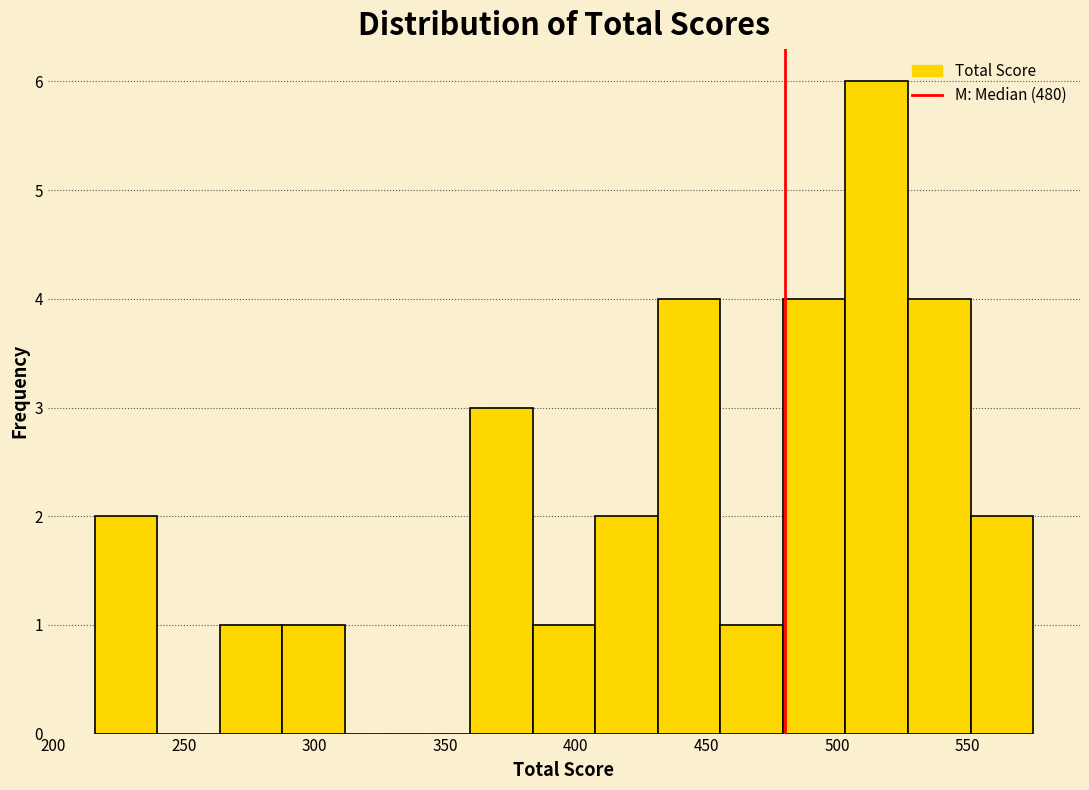

Reading left to right, transcribe this chart: for each bar, give the range it covers on the x-axis and its height. Neither the bar edges nor the heights are printed on the chart, so give them approximately, as read against the axes.

215 to 240: 2
240 to 265: 0
265 to 290: 1
290 to 310: 1
310 to 335: 0
335 to 360: 0
360 to 385: 3
385 to 405: 1
405 to 430: 2
430 to 455: 4
455 to 480: 1
480 to 505: 4
505 to 525: 6
525 to 550: 4
550 to 575: 2